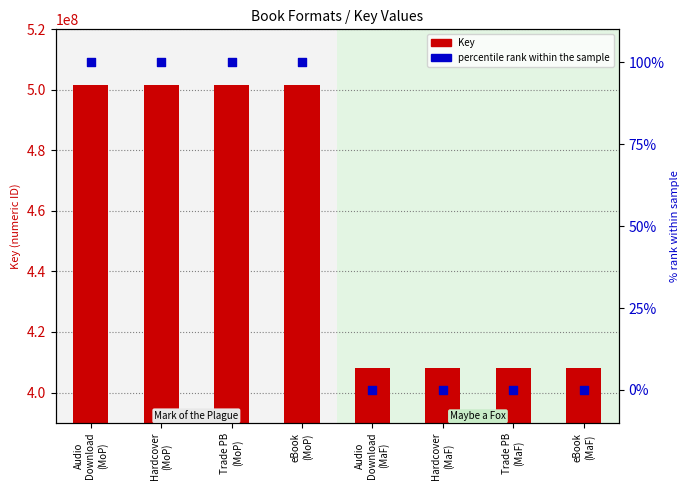

At how many categories does at least one series exceed 494035602?

4